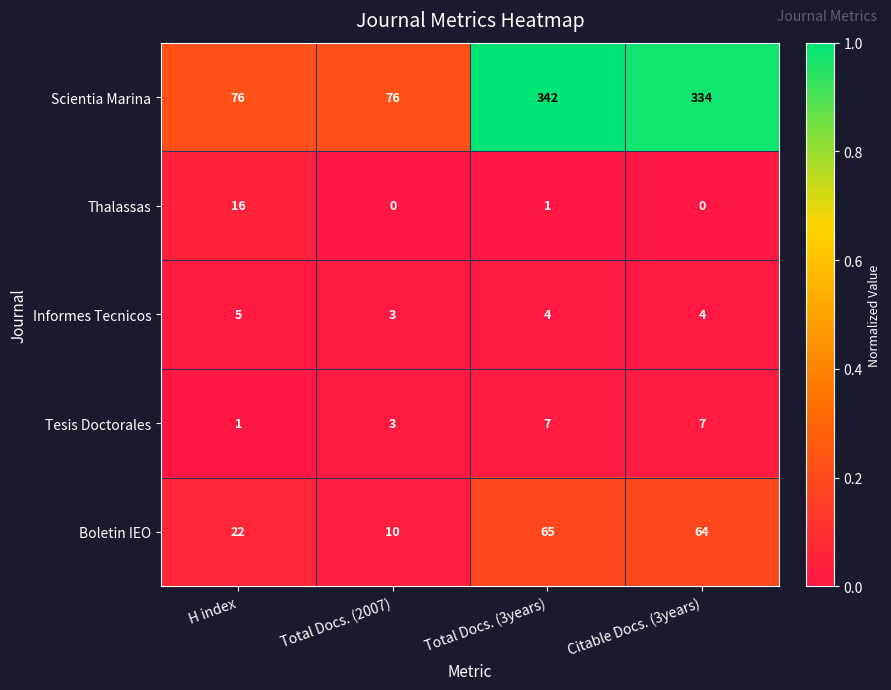

Between H index and Total Docs. (3years), which series saw the biggest shift?

Scientia Marina